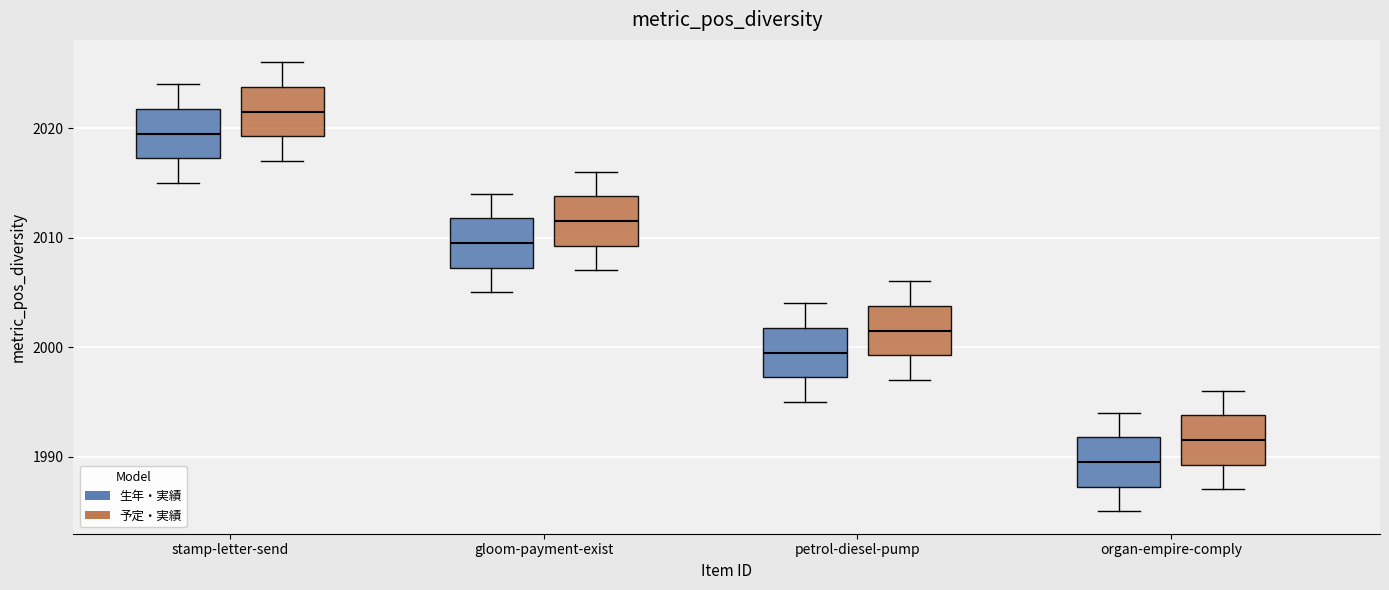

Reading left to right, transcribe this box plot: for each box, give where its median line is, the range the box spans, and where its two whiskers end, as read against the y-axis. The values are not printed on the chart, so give them approximately, as read against the axis.

stamp-letter-send (生年・実績): median 2020, box 2017 to 2022, whiskers 2015 to 2024
stamp-letter-send (予定・実績): median 2022, box 2019 to 2024, whiskers 2017 to 2026
gloom-payment-exist (生年・実績): median 2010, box 2007 to 2012, whiskers 2005 to 2014
gloom-payment-exist (予定・実績): median 2012, box 2009 to 2014, whiskers 2007 to 2016
petrol-diesel-pump (生年・実績): median 2000, box 1997 to 2002, whiskers 1995 to 2004
petrol-diesel-pump (予定・実績): median 2002, box 1999 to 2004, whiskers 1997 to 2006
organ-empire-comply (生年・実績): median 1990, box 1987 to 1992, whiskers 1985 to 1994
organ-empire-comply (予定・実績): median 1992, box 1989 to 1994, whiskers 1987 to 1996